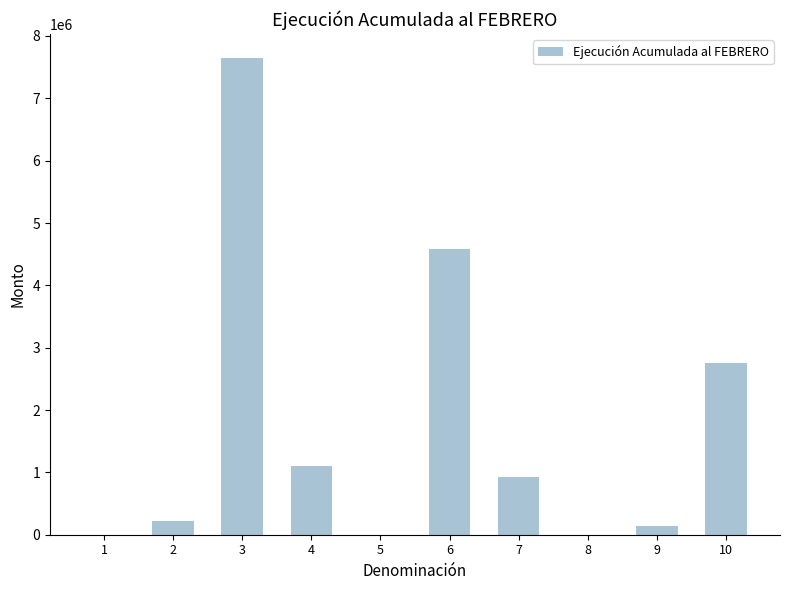

True or false: the data shows 0 at 8.

True